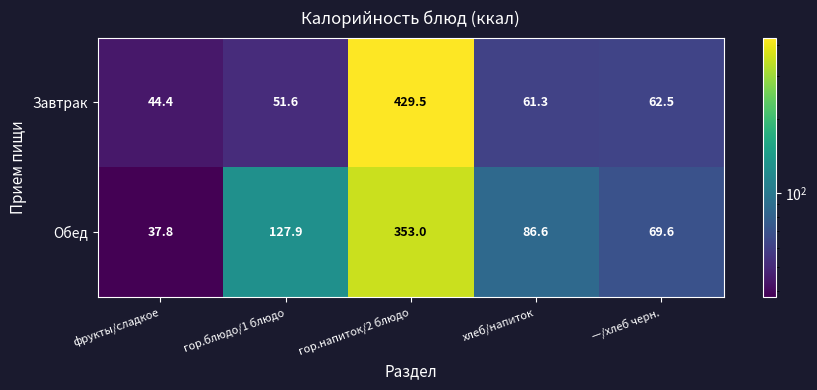

What is the greatest value displayed?

429.5